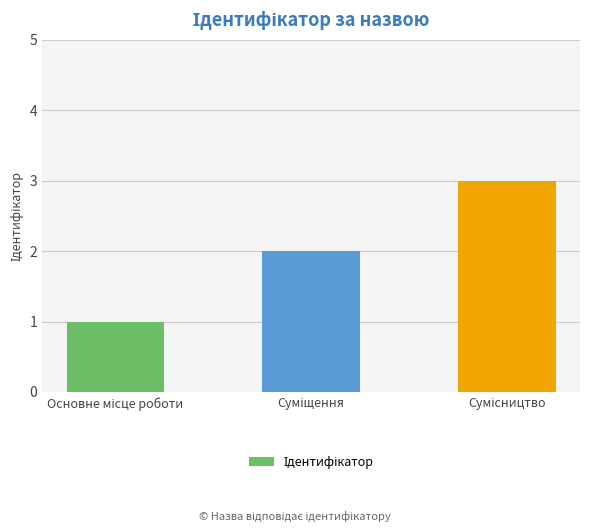

What is the maximum value shown in the chart?

3